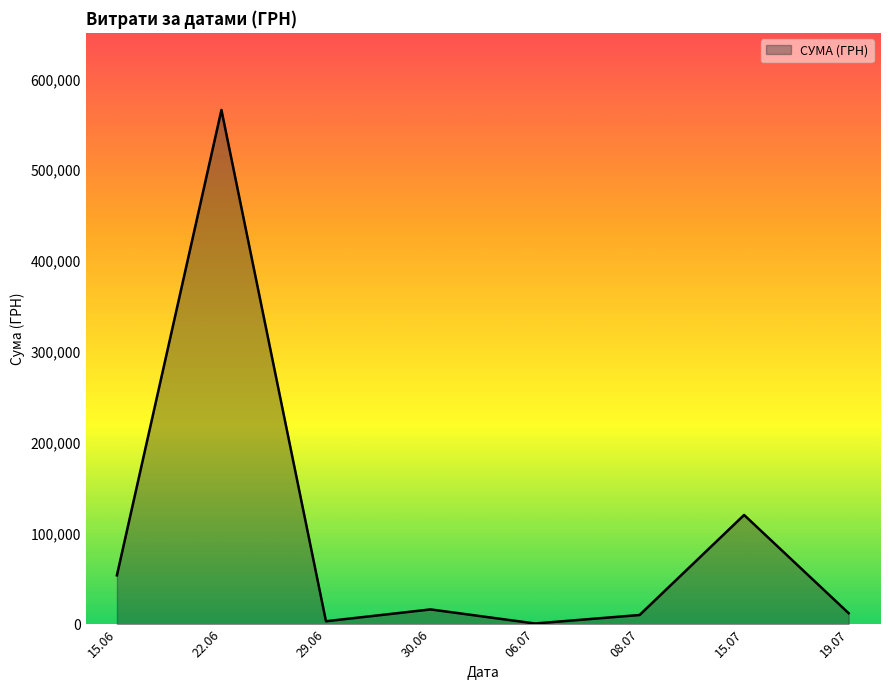

True or false: the data has more than 2 interior local peaks.

True